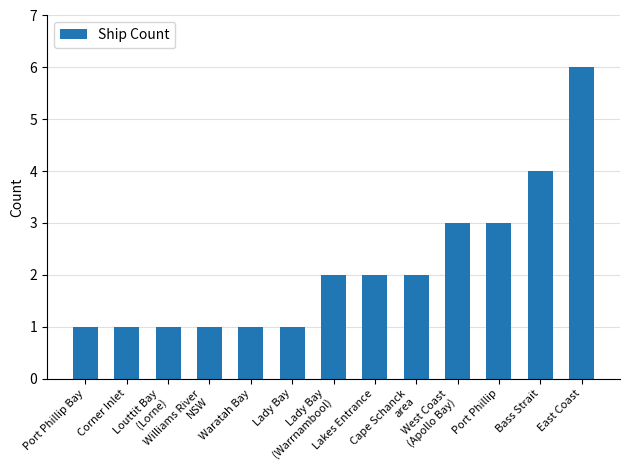

Approximately how many times larger is the value at Cape Schanck
area compared to Port Phillip?

0.7